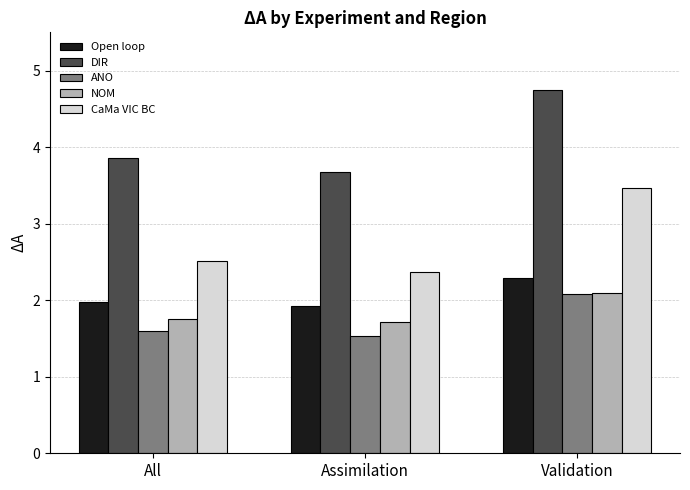

Reading left to right, transcribe all the data shown in this chart.

Open loop: All=2.0	Assimilation=1.9	Validation=2.3
DIR: All=3.9	Assimilation=3.7	Validation=4.8
ANO: All=1.6	Assimilation=1.5	Validation=2.1
NOM: All=1.8	Assimilation=1.7	Validation=2.1
CaMa VIC BC: All=2.5	Assimilation=2.4	Validation=3.5